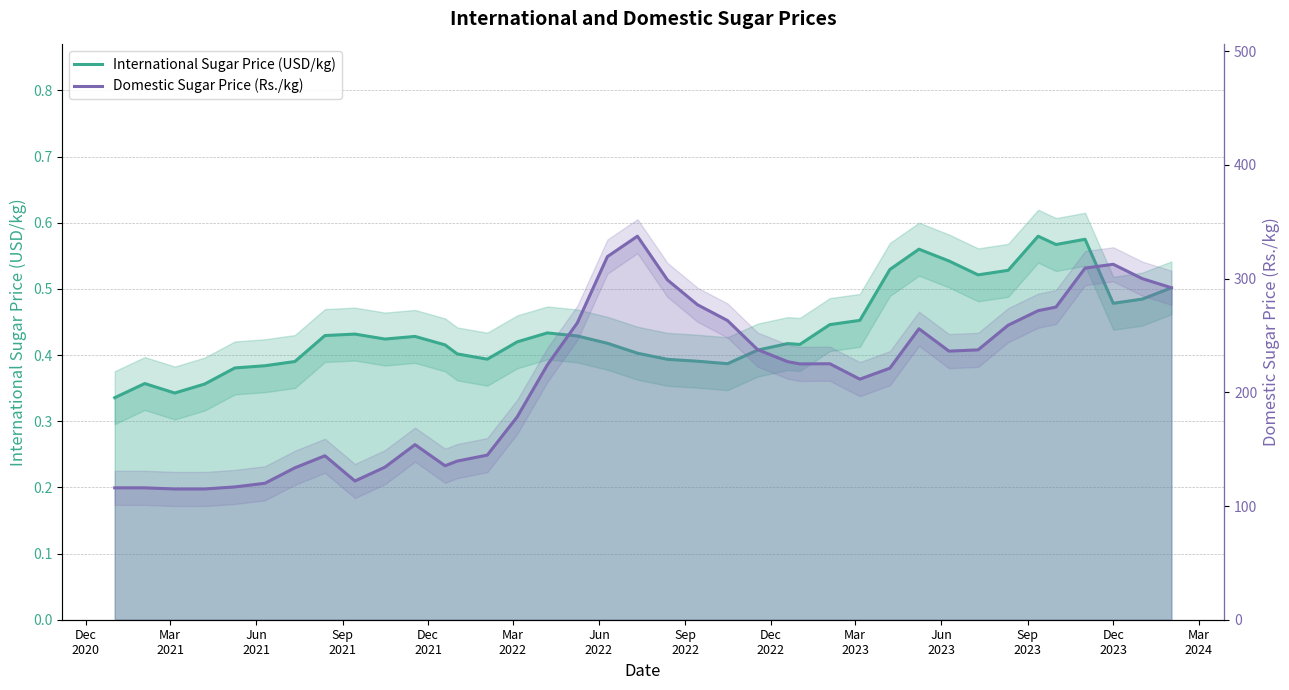

At which category does the chart reach its minimum across all series?

Dec
2020